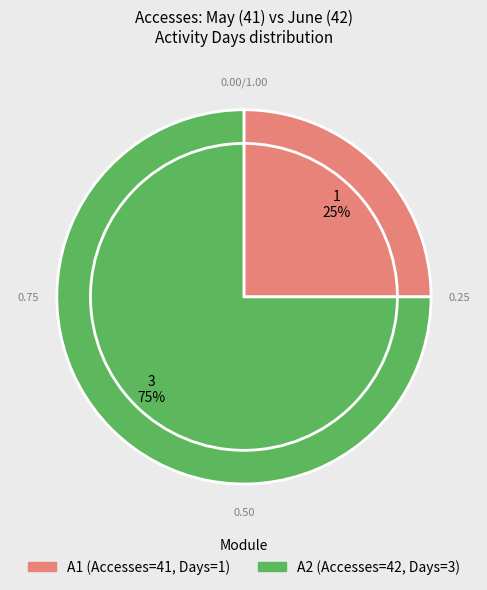

Does any single category account for the majority?

Yes